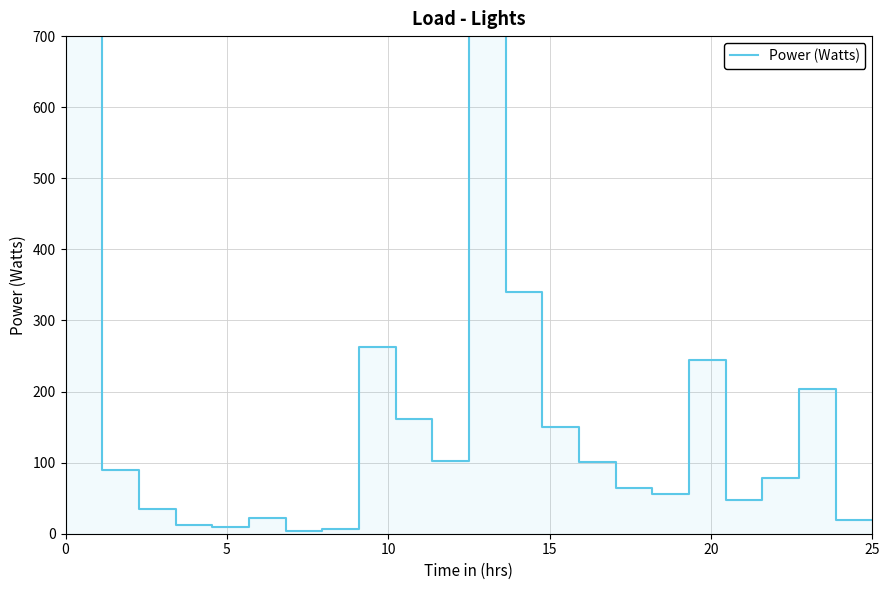

Read the value at 22325@, to the nearest 10.

50